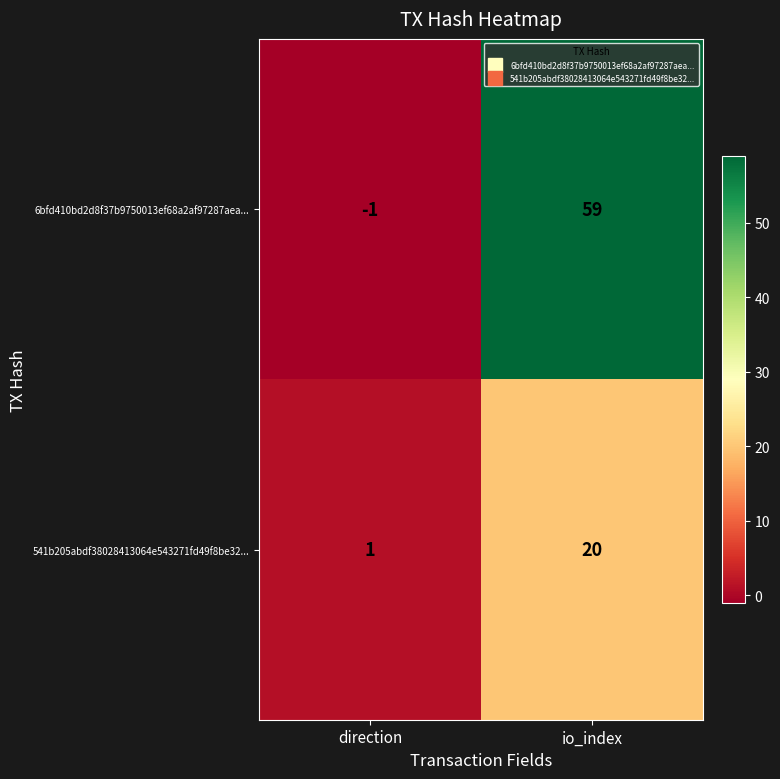

Rank the series at direction from lowest to highest value.

6bfd410bd2d8f37b9750013ef68a2af97287aea..., 541b205abdf38028413064e543271fd49f8be32...